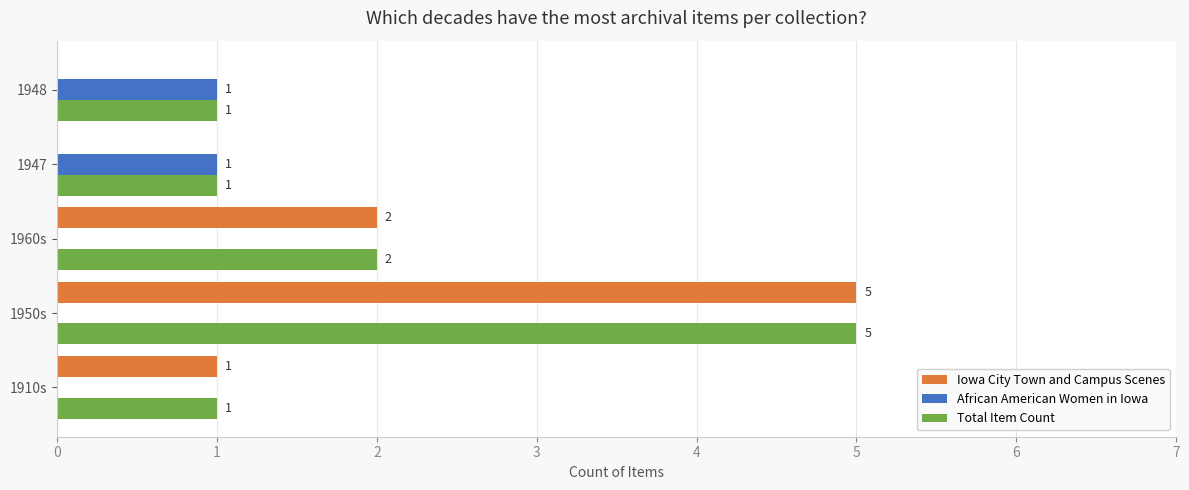

Which category has the highest value across all series?

1950s